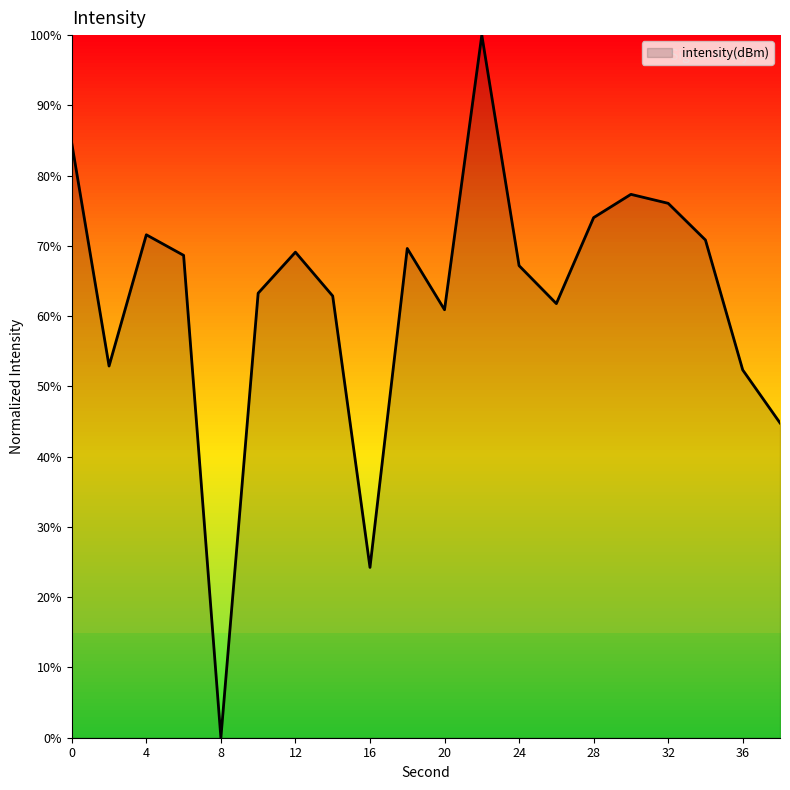

What is the difference between the maximum and minimum values?

100.0